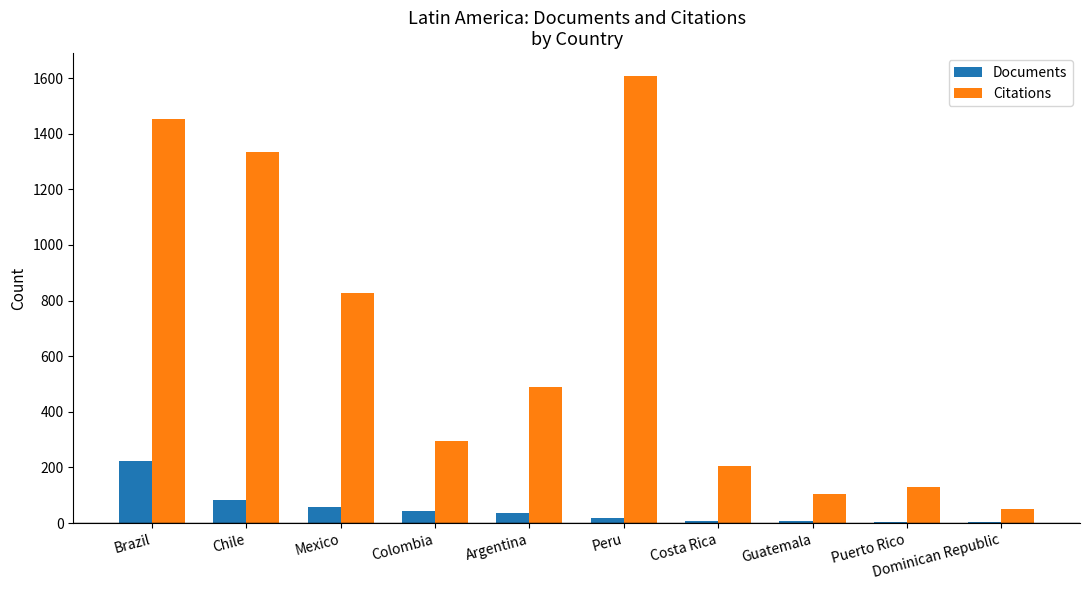

Is it true that Citations equals 72 at Puerto Rico?

False